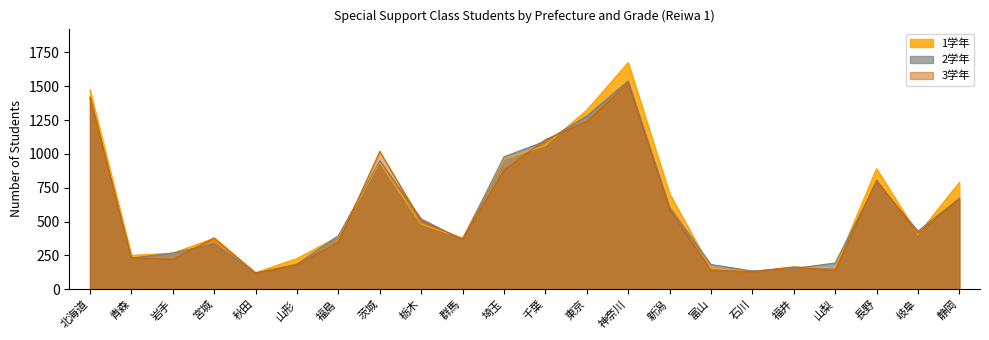

Reading left to right, transcribe all the data shown in this chart.

1学年: 北海道=1473	青森=250	岩手=267	宮城=377	秋田=123	山形=227	福島=390	茨城=936	栃木=480	群馬=378	埼玉=959	千葉=1062	東京=1323	神奈川=1674	新潟=706	富山=153	石川=131	福井=164	山梨=160	長野=890	岐阜=406	静岡=789
2学年: 北海道=1419	青森=230	岩手=268	宮城=336	秋田=119	山形=186	福島=396	茨城=949	栃木=520	群馬=365	埼玉=978	千葉=1094	東京=1279	神奈川=1539	新潟=606	富山=183	石川=135	福井=153	山梨=194	長野=791	岐阜=430	静岡=672
3学年: 北海道=1412	青森=234	岩手=221	宮城=379	秋田=119	山形=180	福島=347	茨城=1018	栃木=505	群馬=372	埼玉=879	千葉=1105	東京=1239	神奈川=1522	新潟=588	富山=141	石川=130	福井=165	山梨=138	長野=806	岐阜=414	静岡=668